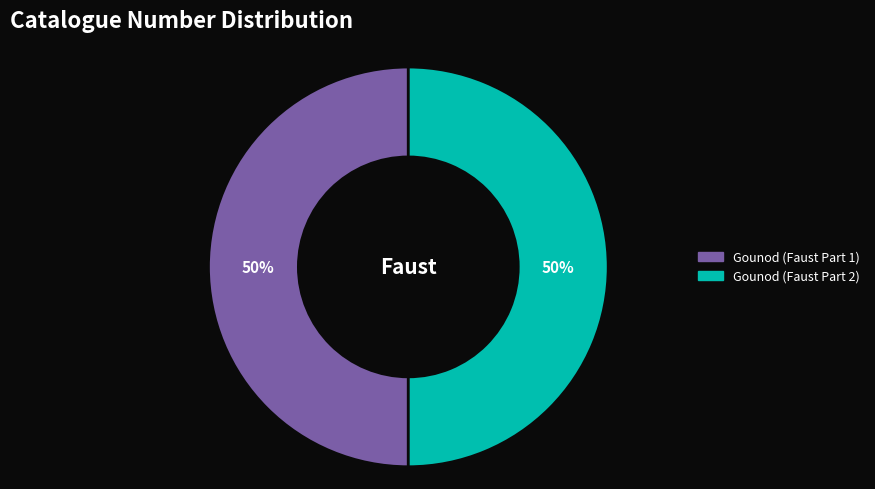

To the nearest percent, what is the average slice percentage?

50%